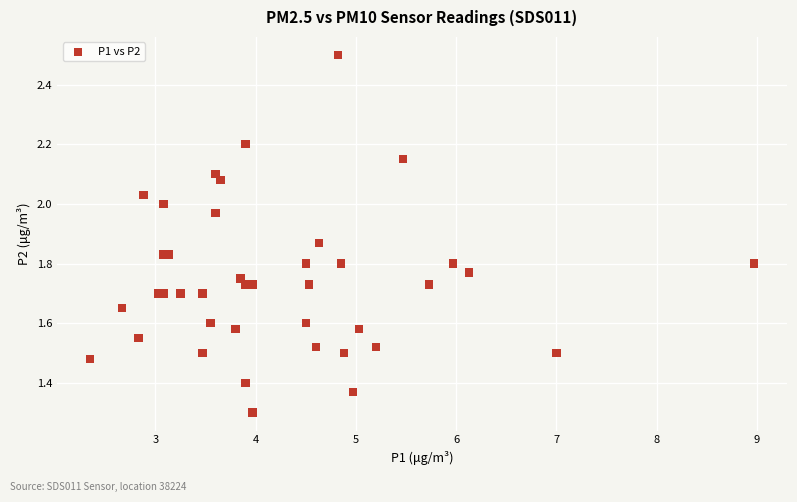

What Y value in the scatter plot is closest to 1?

1.3